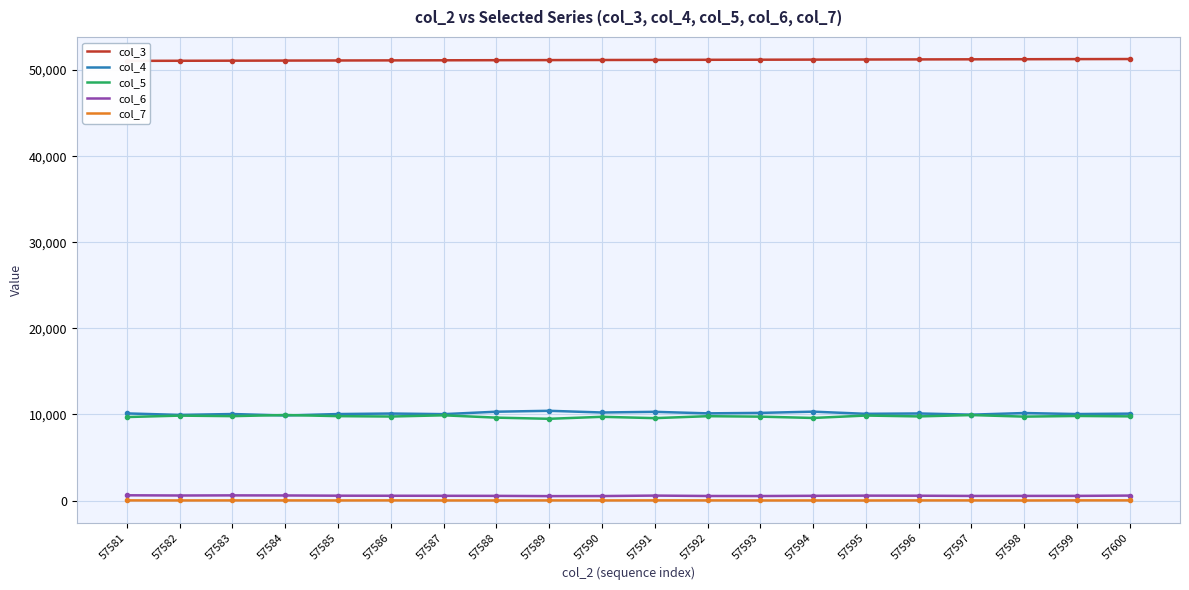

What are all the series names shown in the legend?

col_3, col_4, col_5, col_6, col_7